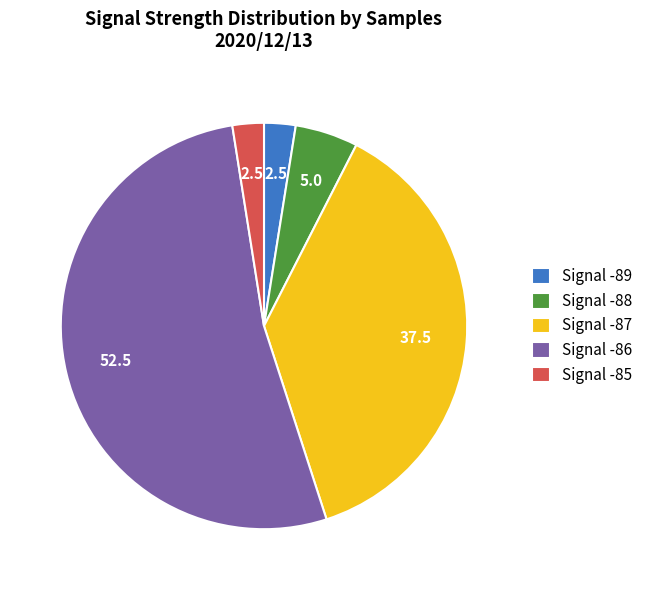

Which slice is the largest?

Signal -86